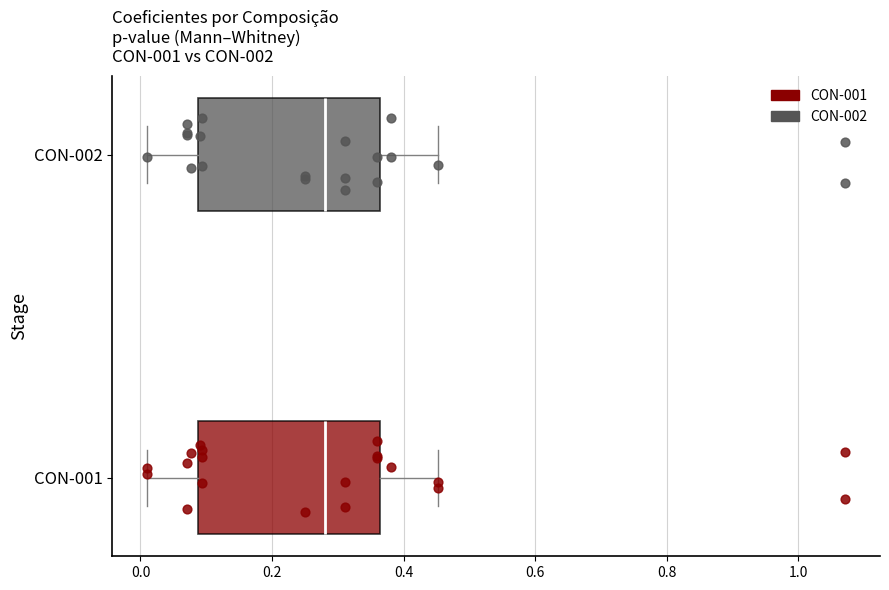

Where does the left whisker of the box for CON-001 end on the x-axis? The values are not printed on the chart, so give them approximately, as read against the axis.

0.02